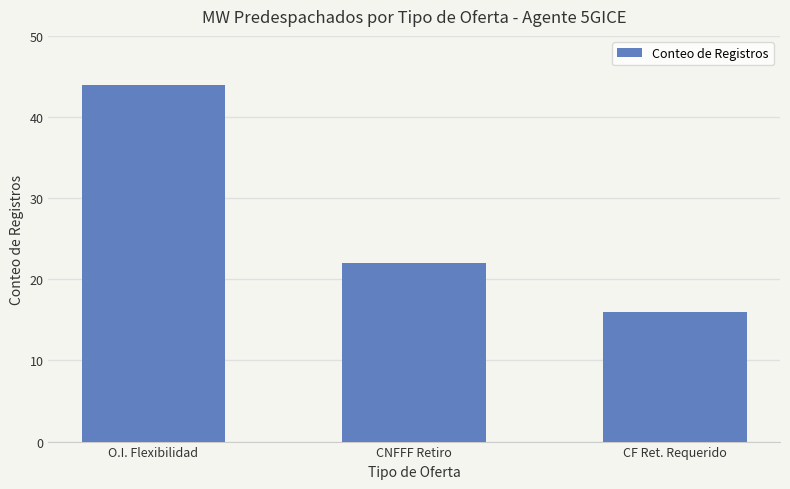

Rank the categories by value from highest to lowest.

O.I. Flexibilidad, CNFFF Retiro, CF Ret. Requerido